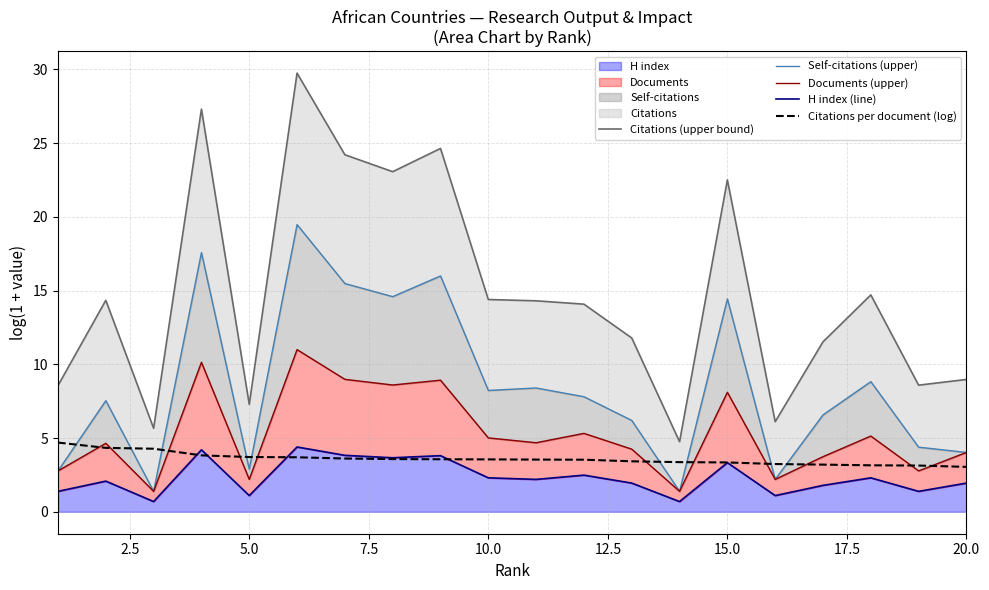

How many distinct data groups are displayed?

5